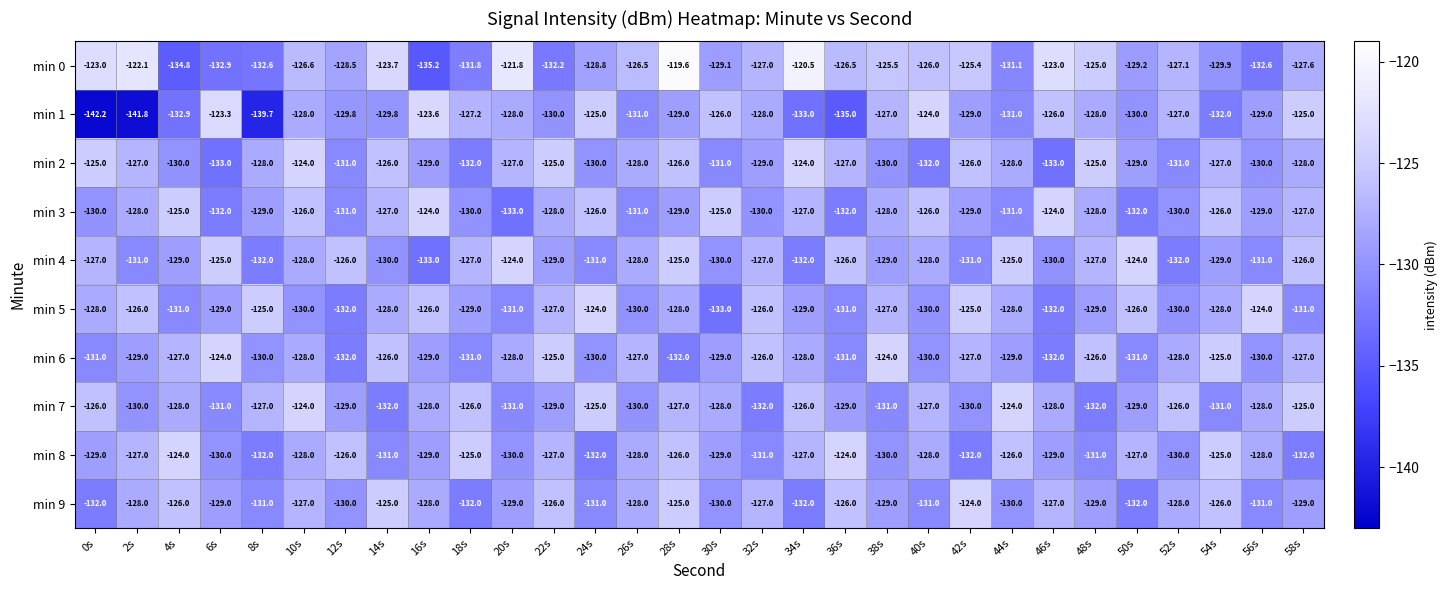

How many categories are shown in the chart?

30